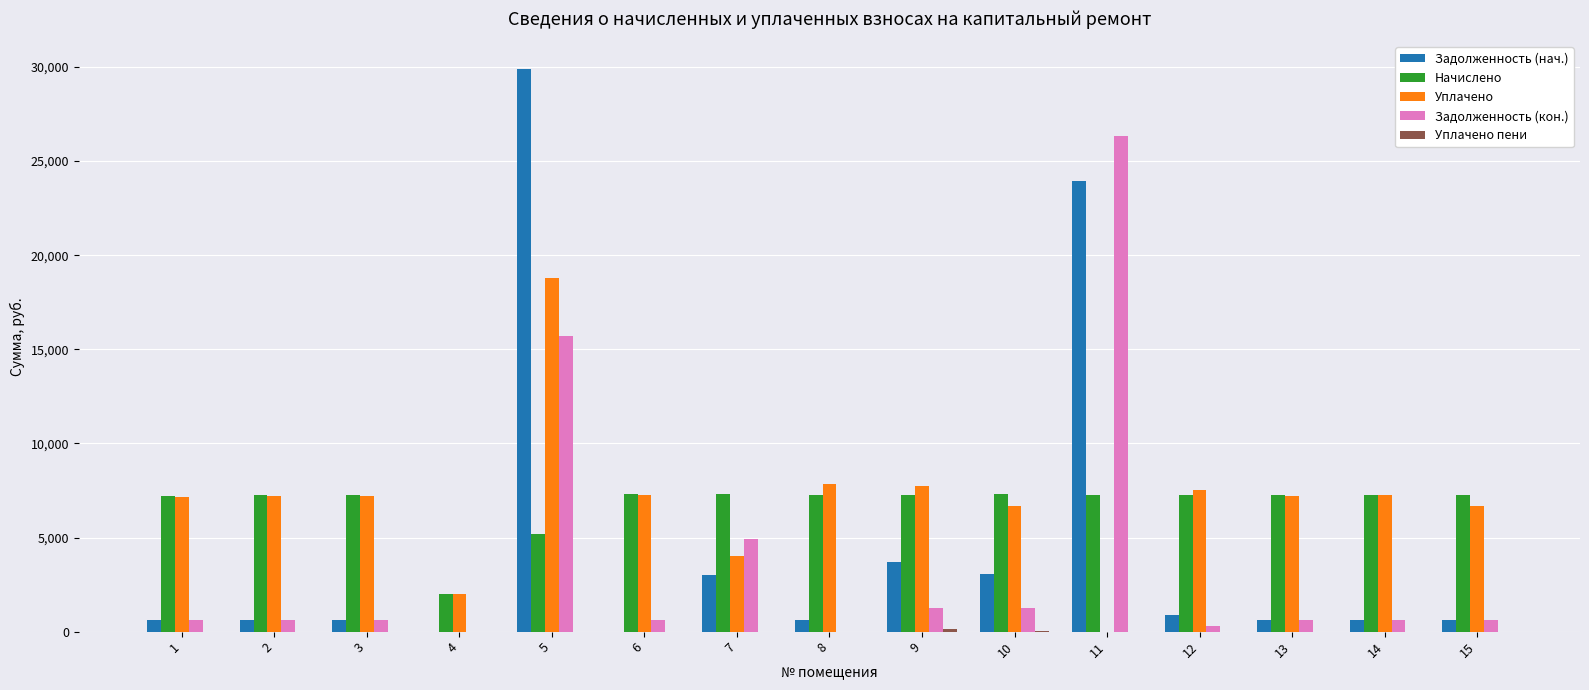

At which category is the sum across all series the highest?

5